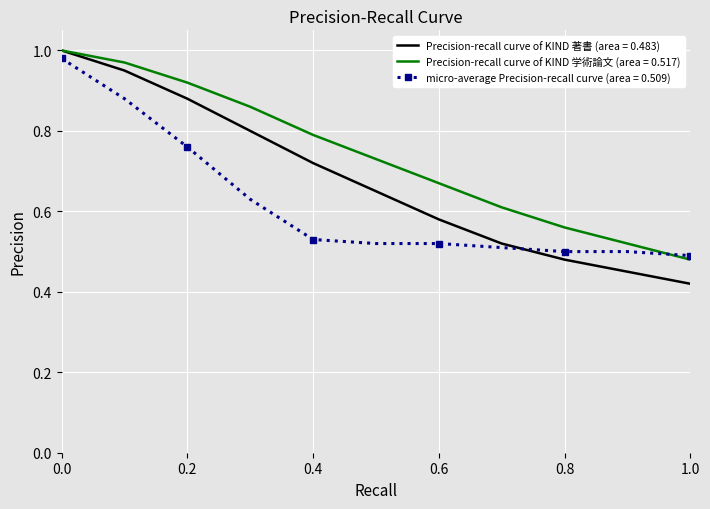

List the series in order of their overall mean, lowest first.

micro-average Precision-recall curve (area = 0.509), Precision-recall curve of KIND 著書 (area = 0.483), Precision-recall curve of KIND 学術論文 (area = 0.517)